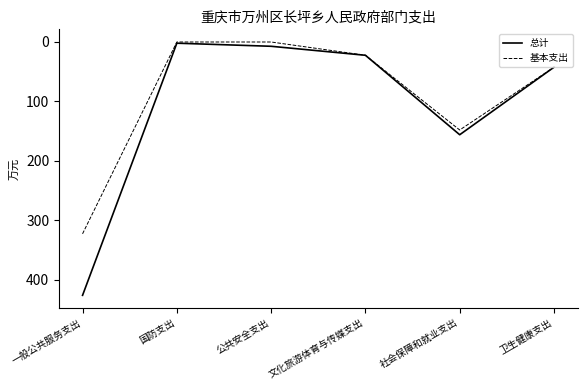

What position from the left is 国防支出?

2